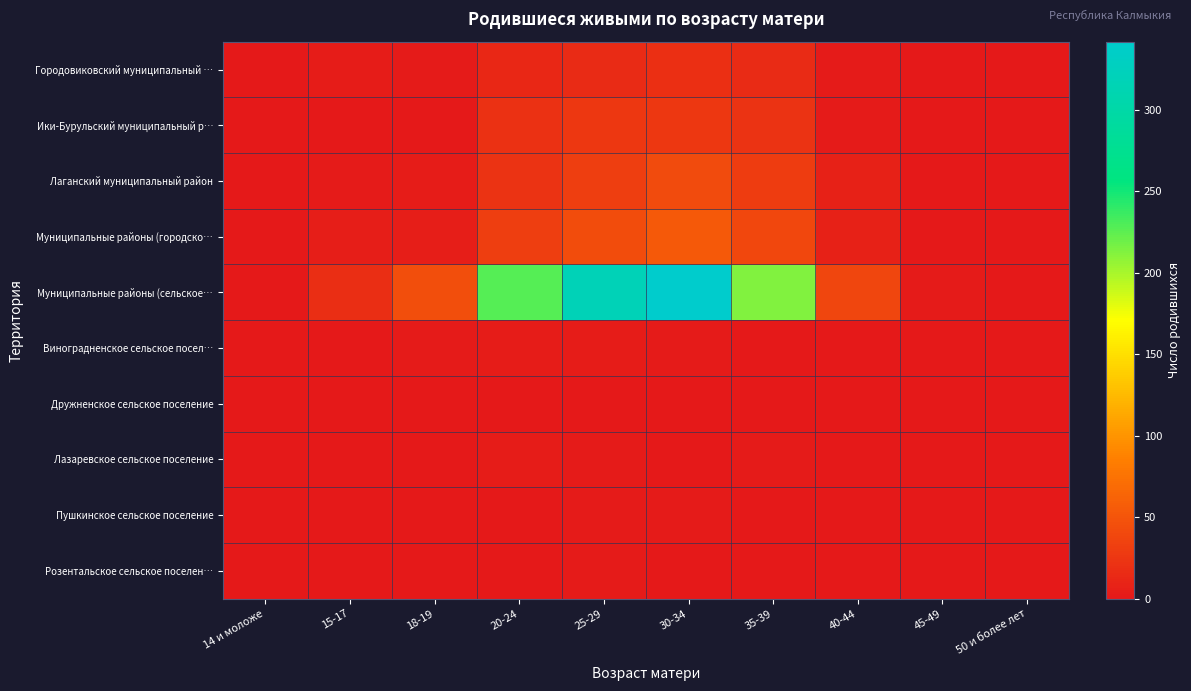

At how many categories does at least one series exceed 56?

4